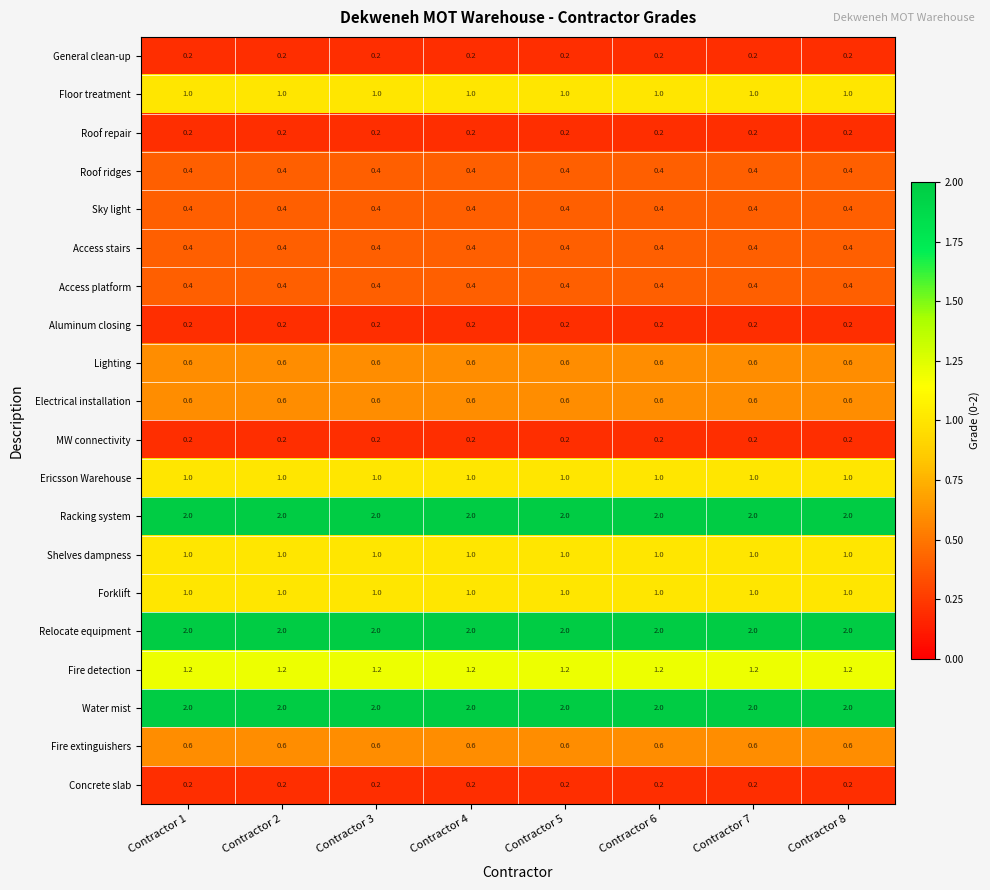

True or false: Water mist has a value of 3.1 at Contractor 8.

False